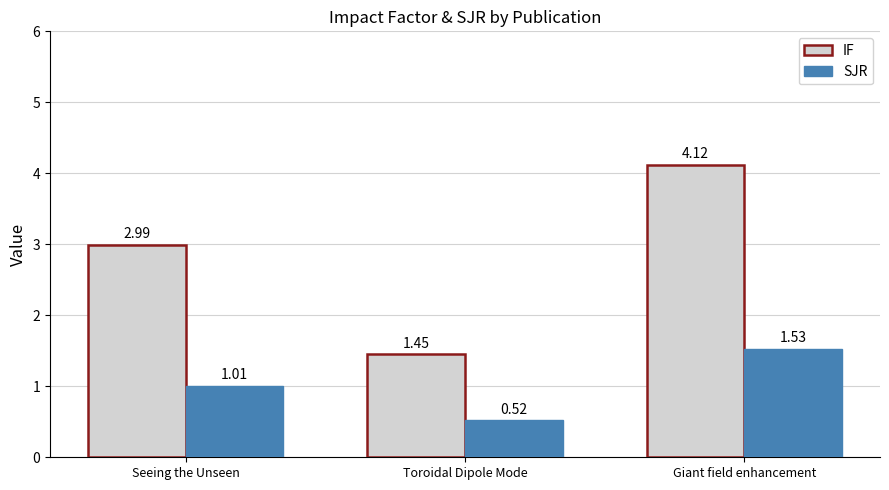

What is the total value across all series at Giant field enhancement?

5.7